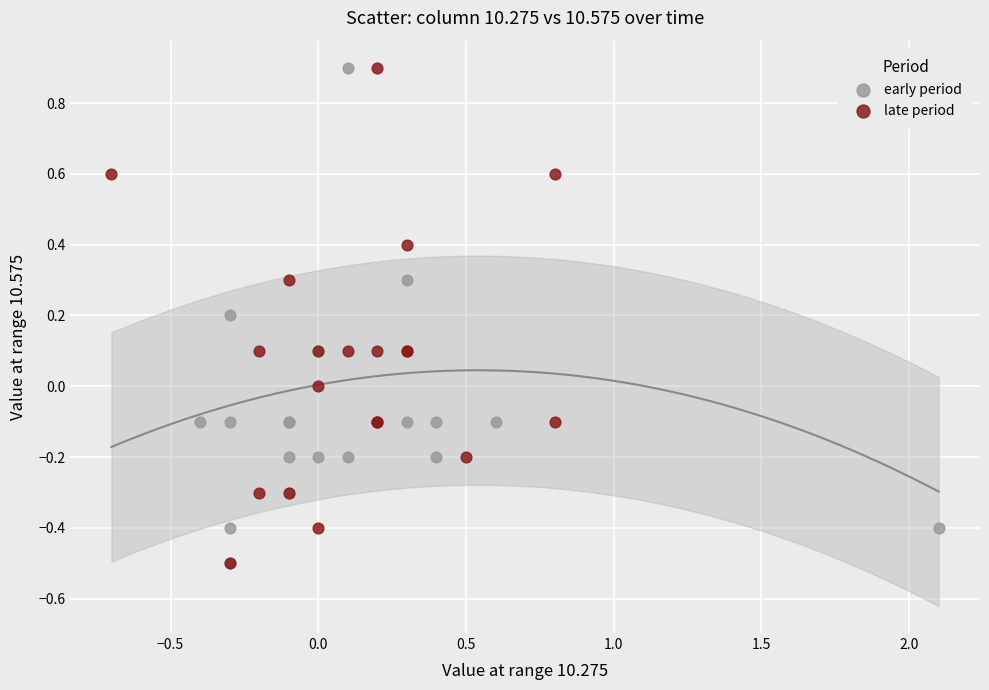

What are all the series names shown in the legend?

early period, late period